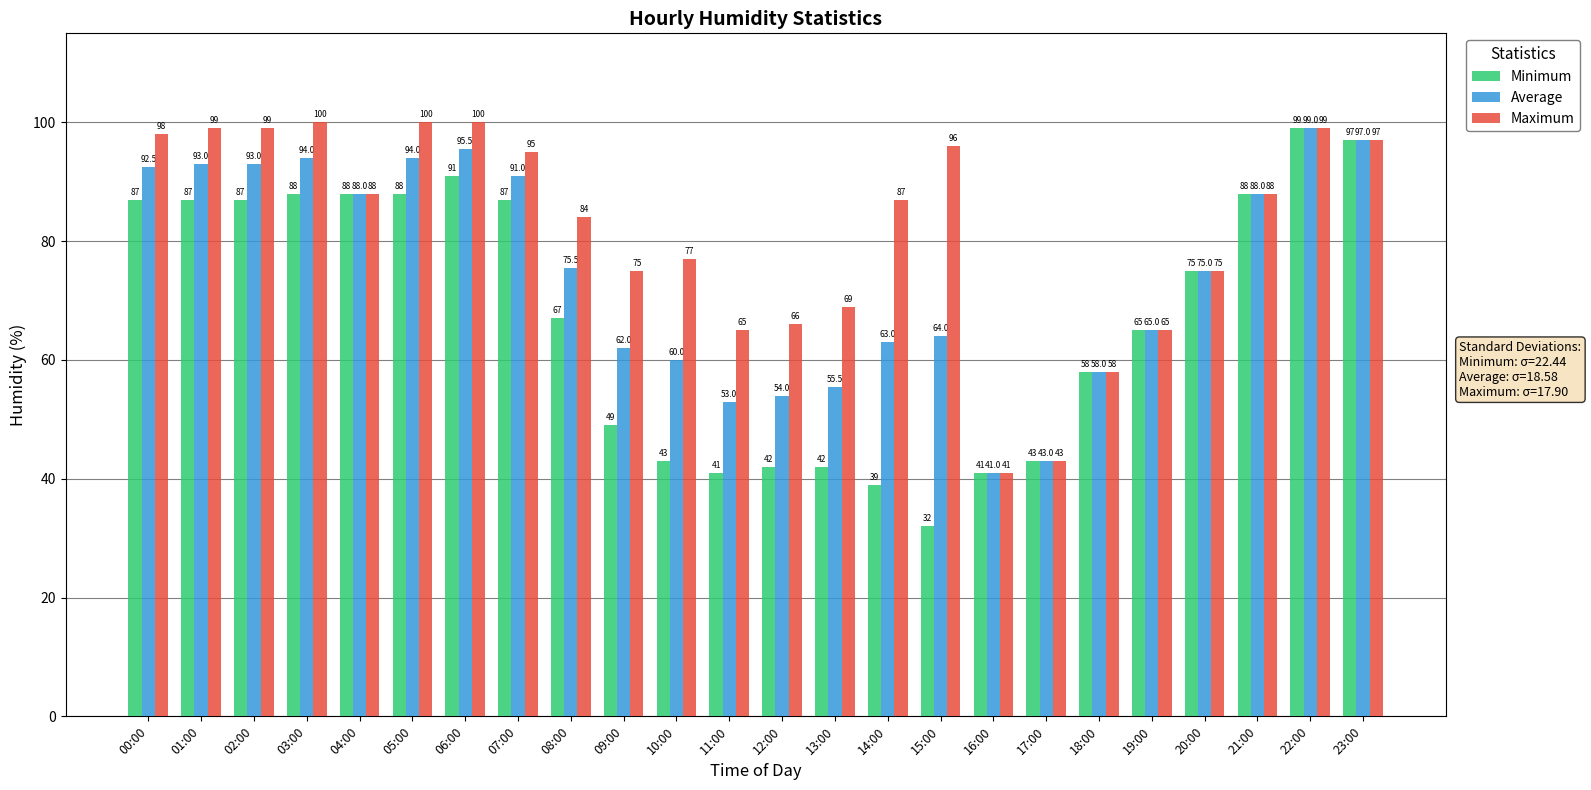

How many bars are there in each group?

3